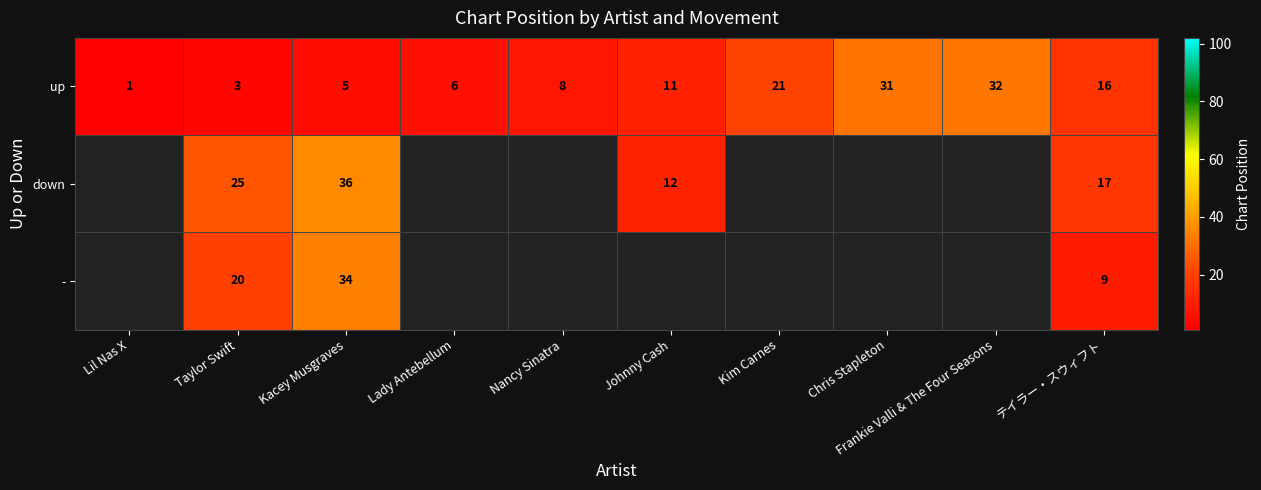

The value of up at Taylor Swift is 3. True or false?

True